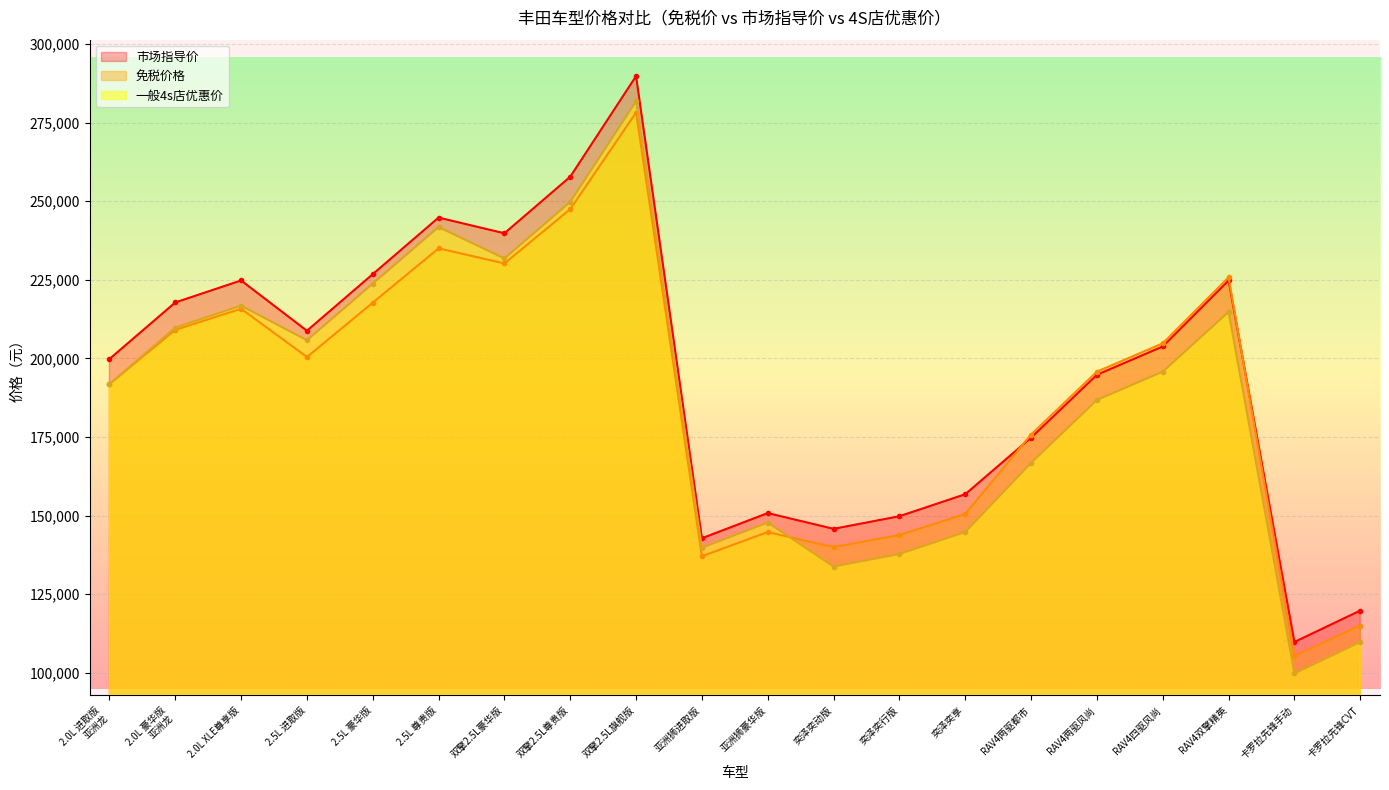

Which series ends up on top after the final intersection of 免税价格 and 一般4s店优惠价?

免税价格